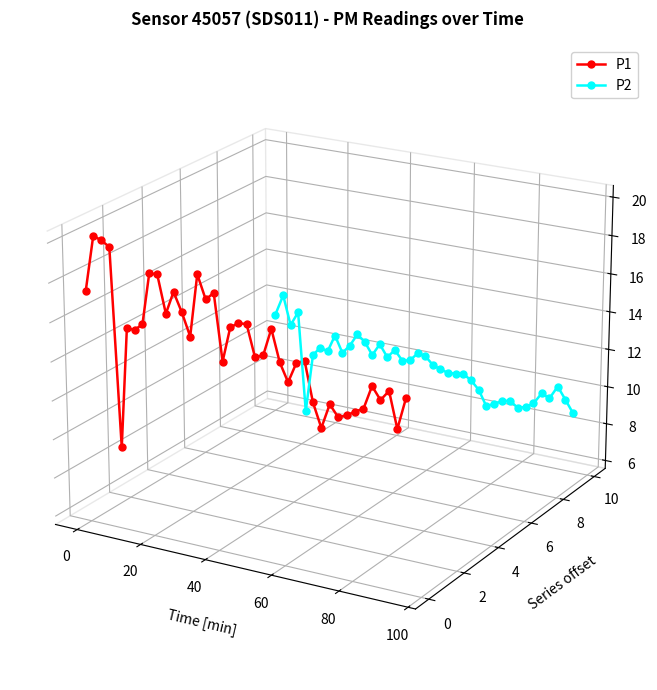

Is the value of P1 at 9 greater than the value of P2 at 120?

Yes